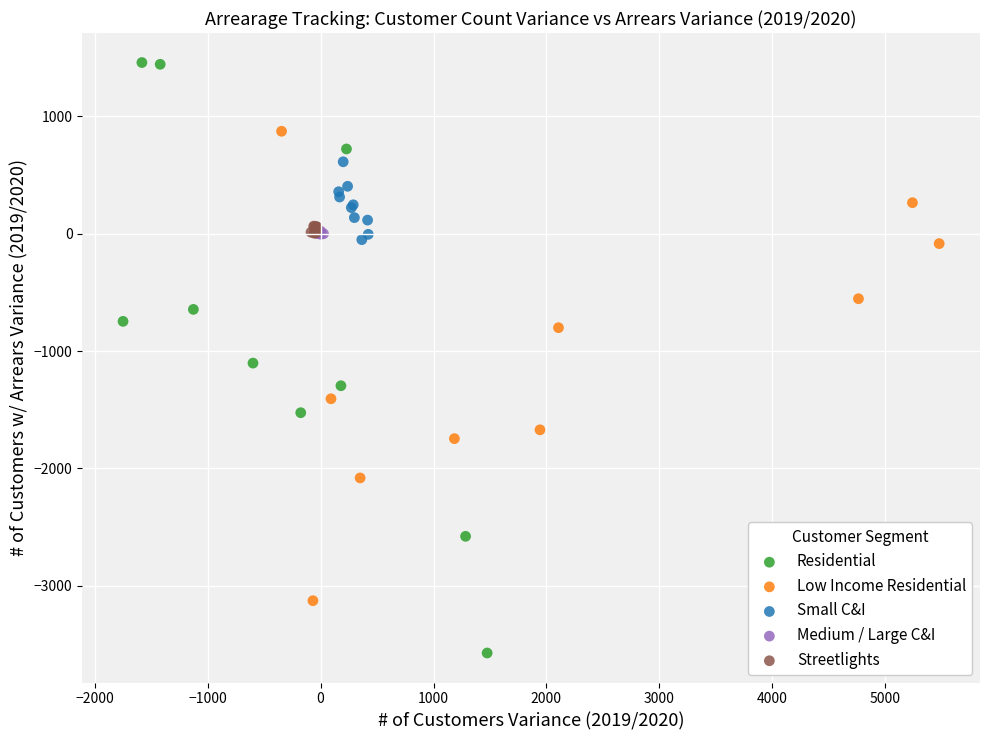

Which series reaches the minimum Y coordinate?

Residential